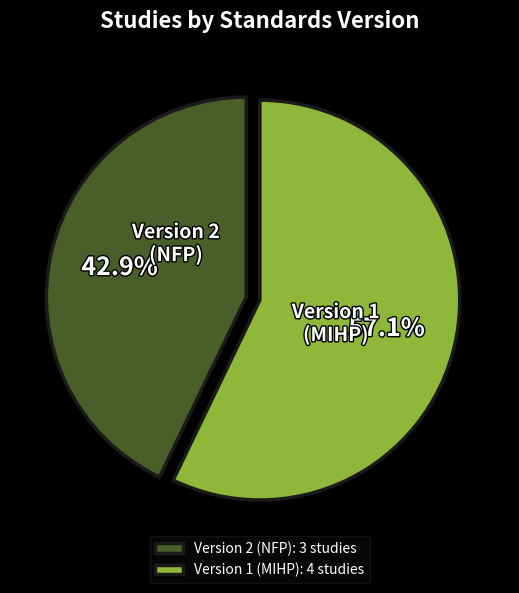

Combined, do Version 1 (MIHP) and Version 2 (NFP) account for over 50%?

Yes